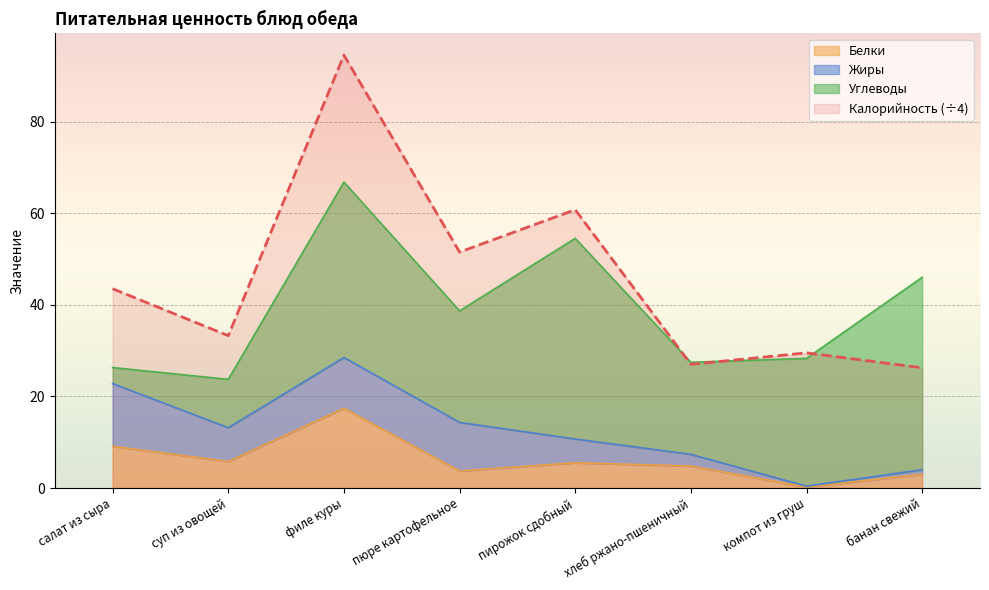

List the labels in order of Калорийность value, smallest first.

банан свежий, хлеб ржано-пшеничный, компот из груш, суп из овощей, салат из сыра, пюре картофельное, пирожок сдобный, филе куры